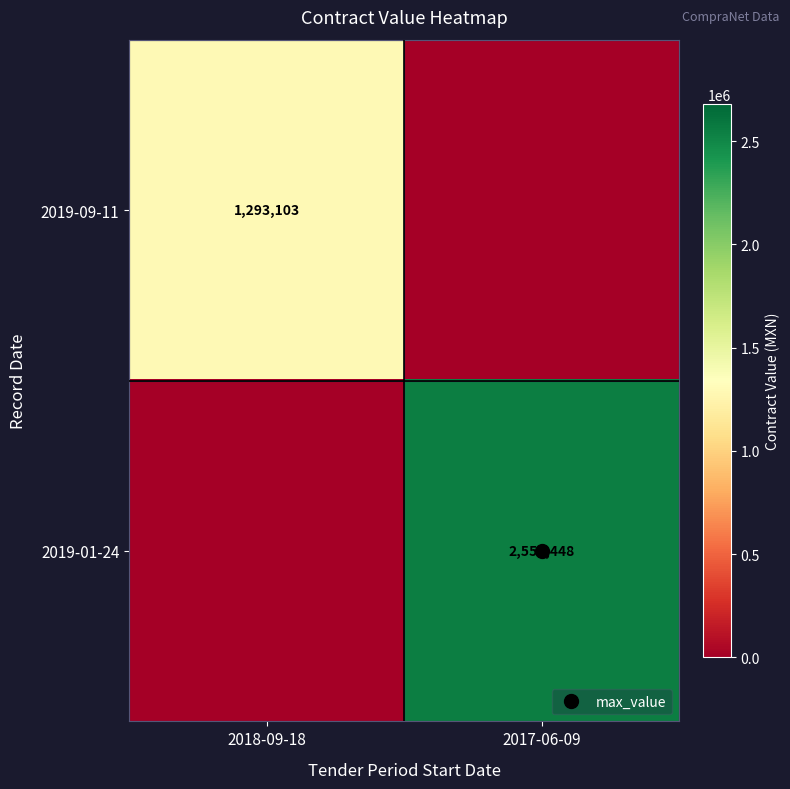

What is the spread (max minus min) of values at 2017-06-09?

2553448.3